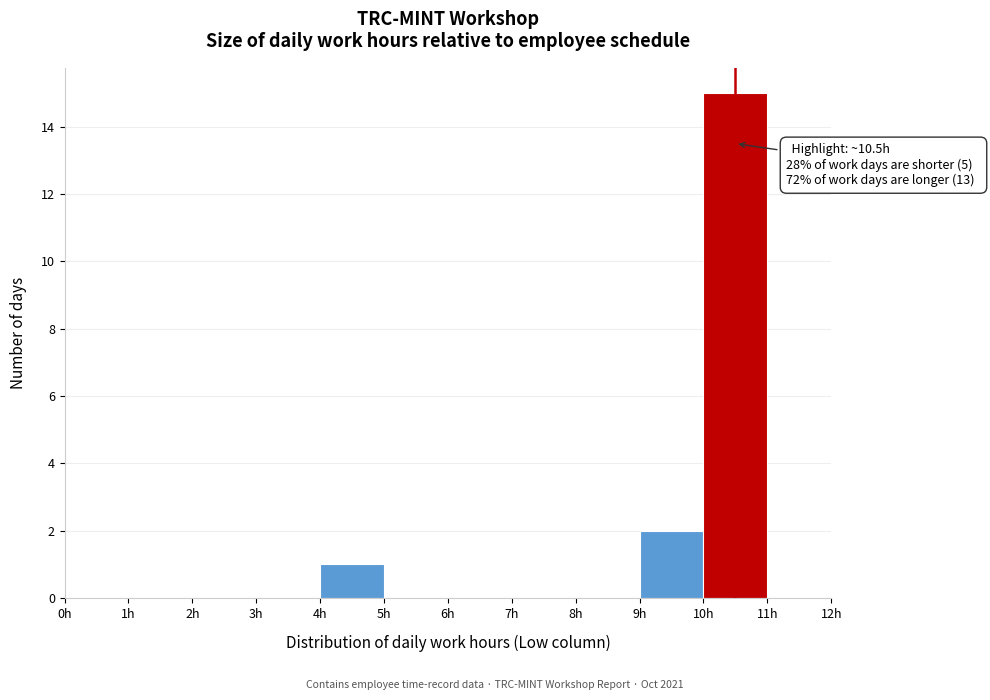

Over which range of the x-axis is the bar tallest?

10 to 11